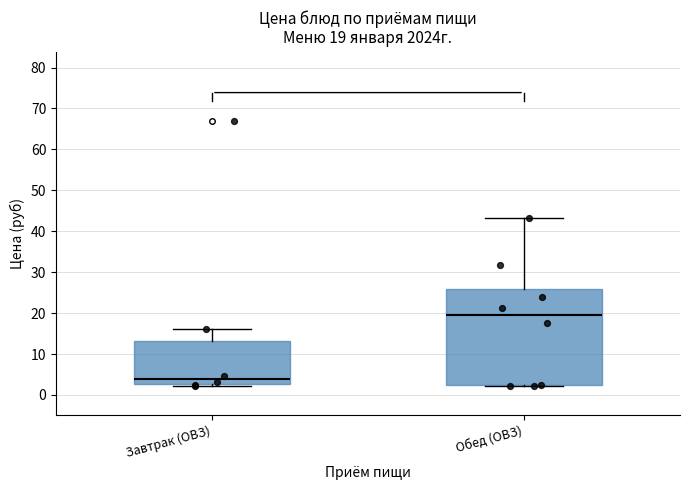

Which box's median line is the highest?

Обед (ОВЗ)